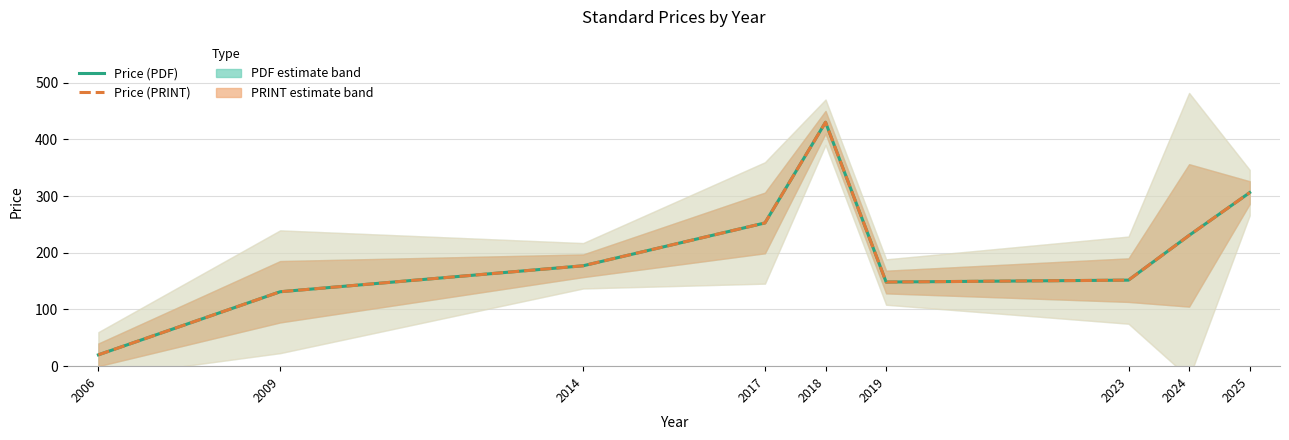

True or false: Price (PDF) has a value of 62.1 at 2017.

False